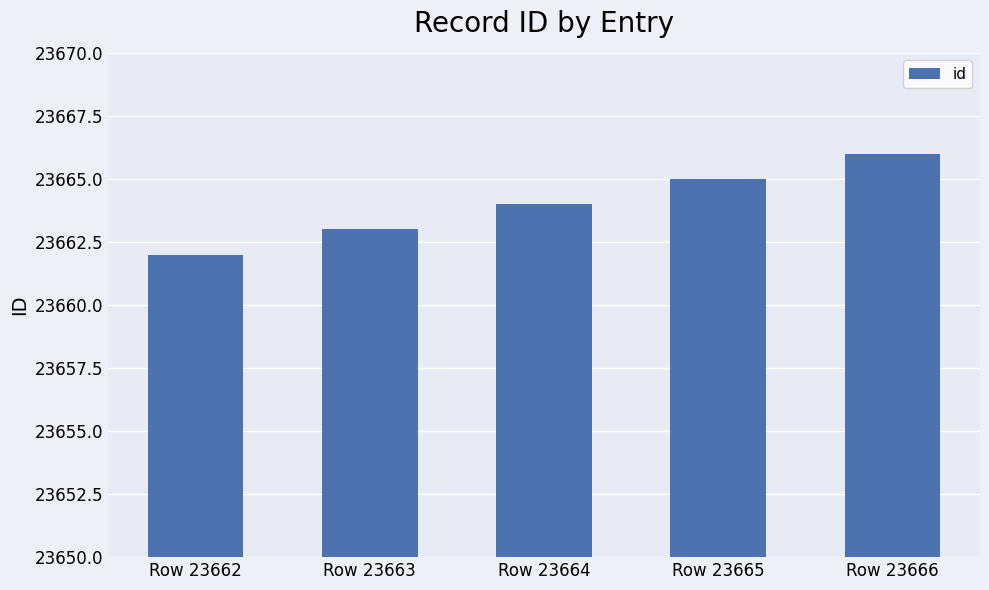

Reading right to left, extract all data points from this chart.

23666	23665	23664	23663	23662